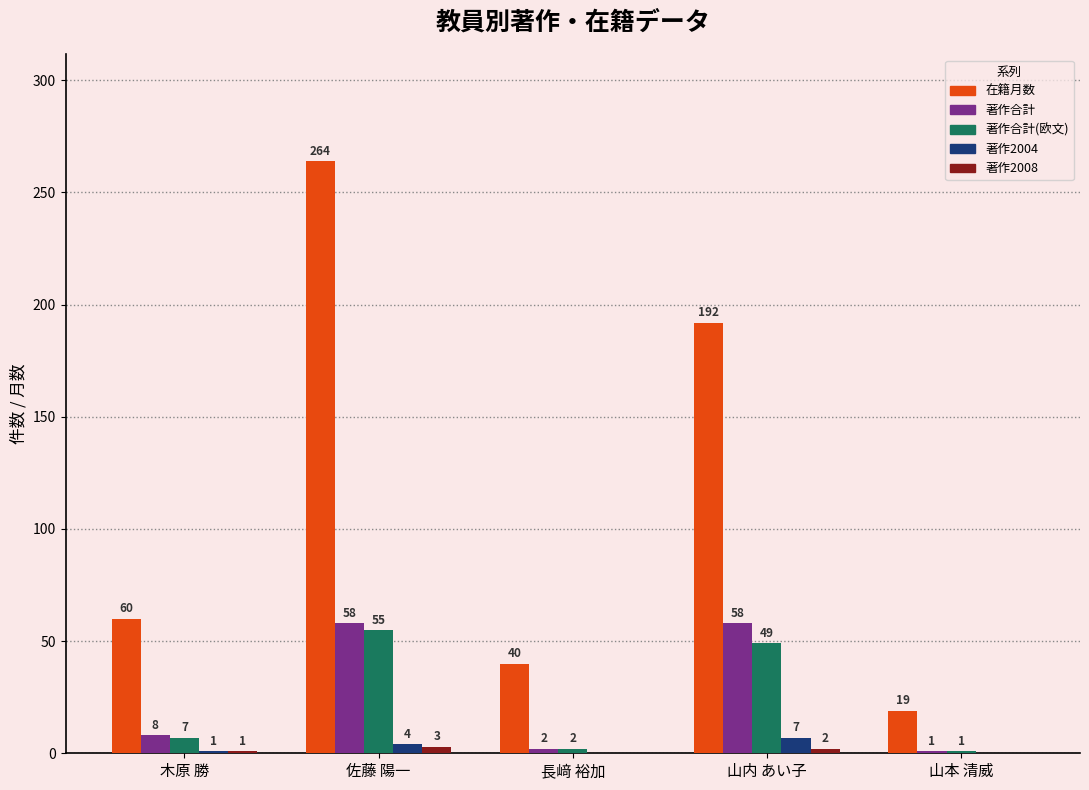

Which series changed the most between 長﨑 裕加 and 山本 清威?

在籍月数